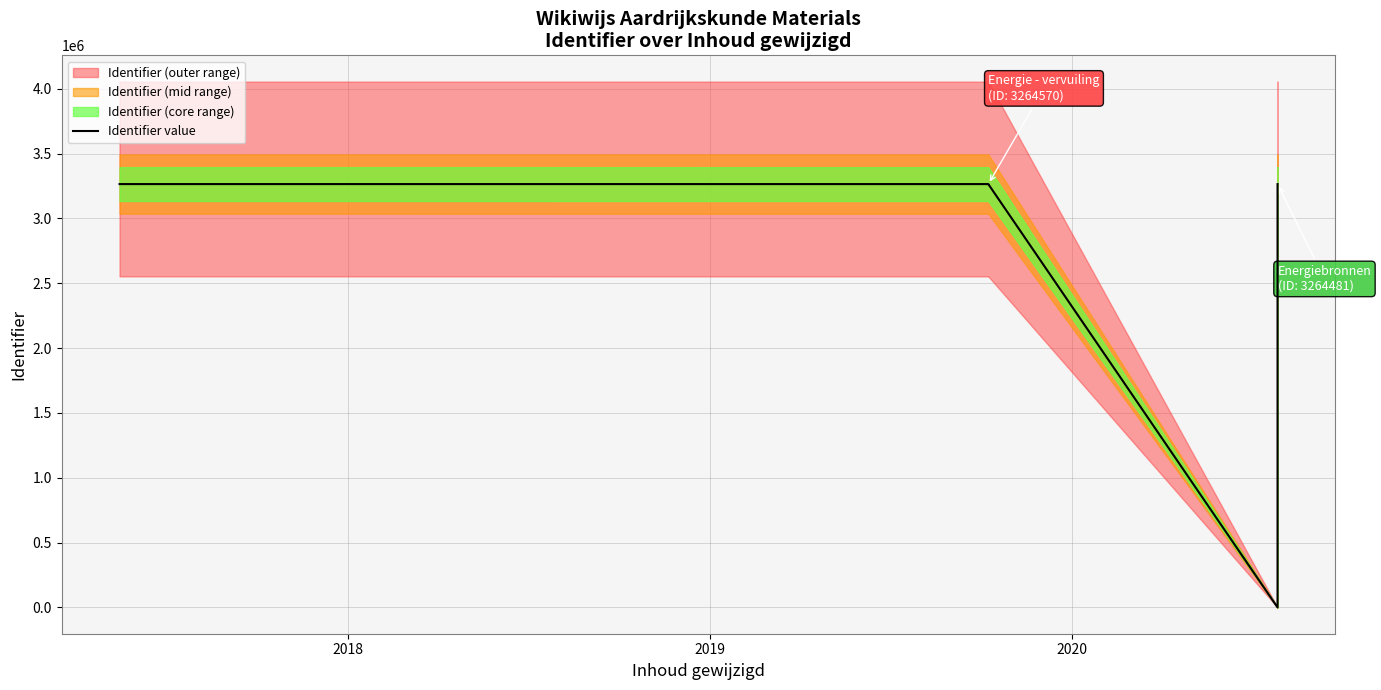

How many data points are less than 3264487?

2